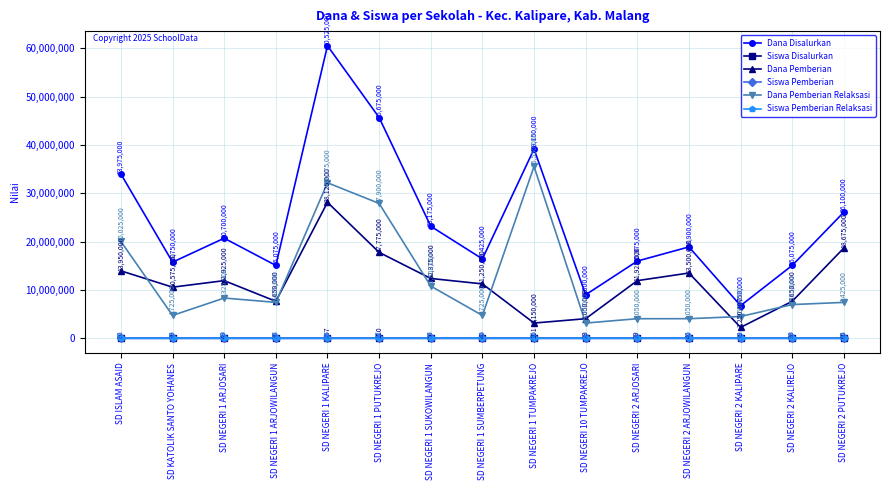

Rank the series by their maximum value, from lowest to highest.

Siswa Pemberian, Siswa Pemberian Relaksasi, Siswa Disalurkan, Dana Pemberian, Dana Pemberian Relaksasi, Dana Disalurkan